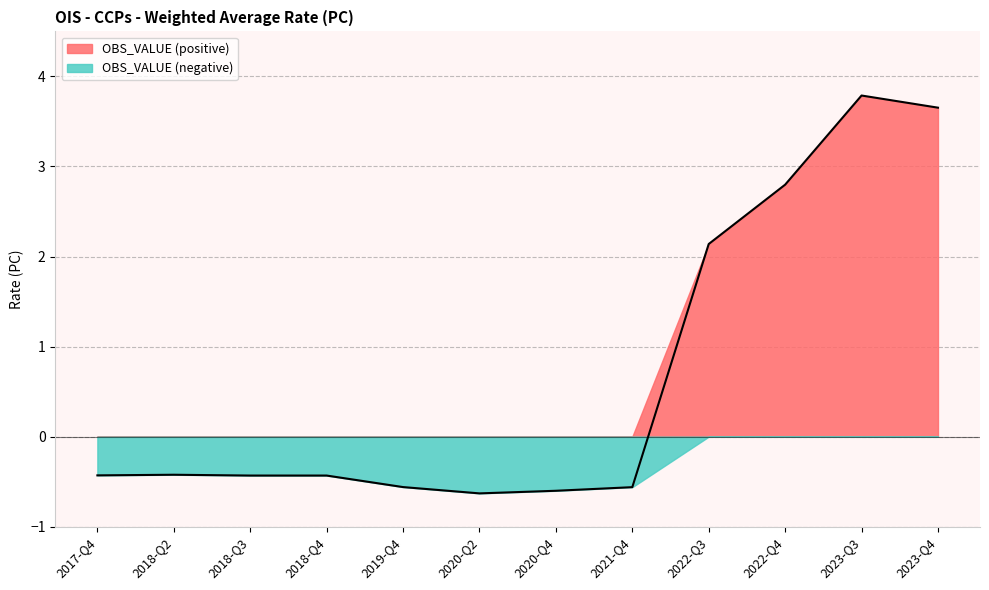

How many points are lower than both their immediate neighbors (excluding endpoints)?

1